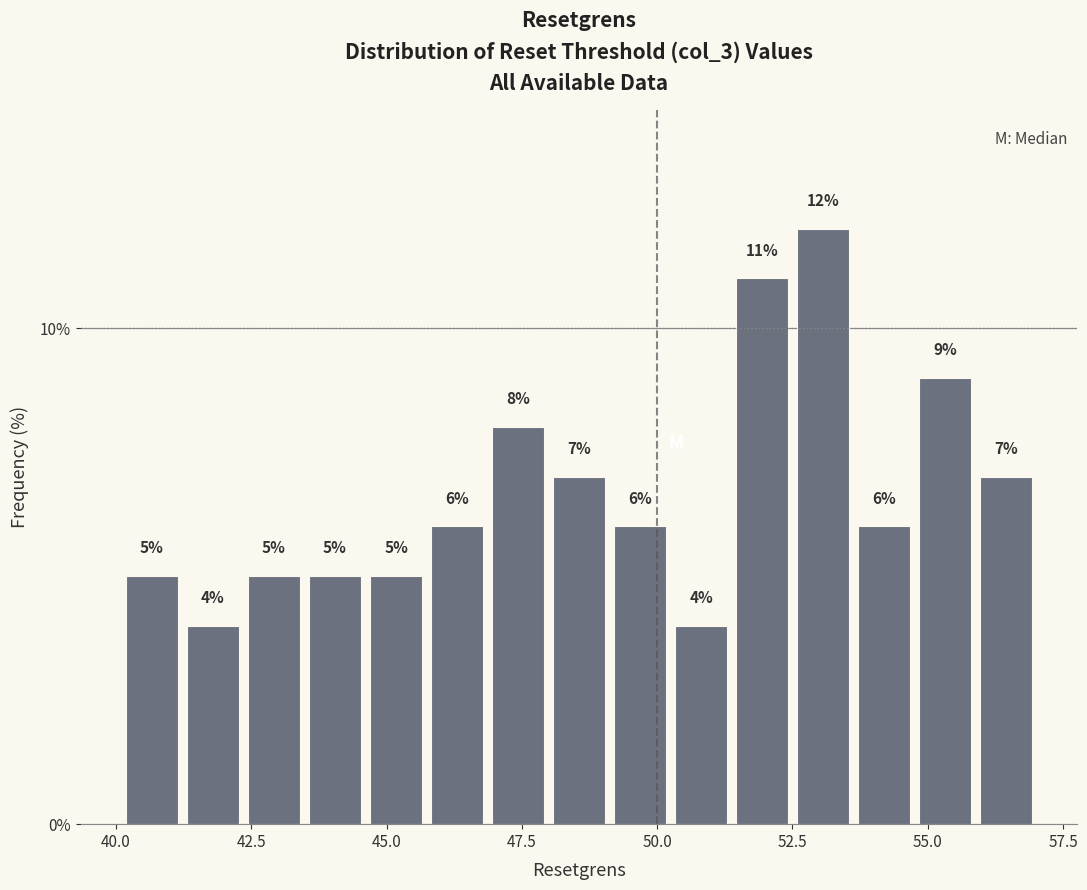

Around what value on the x-axis is the tallest bar? Give the approximate position of its centre, as read against the axis.

53.0